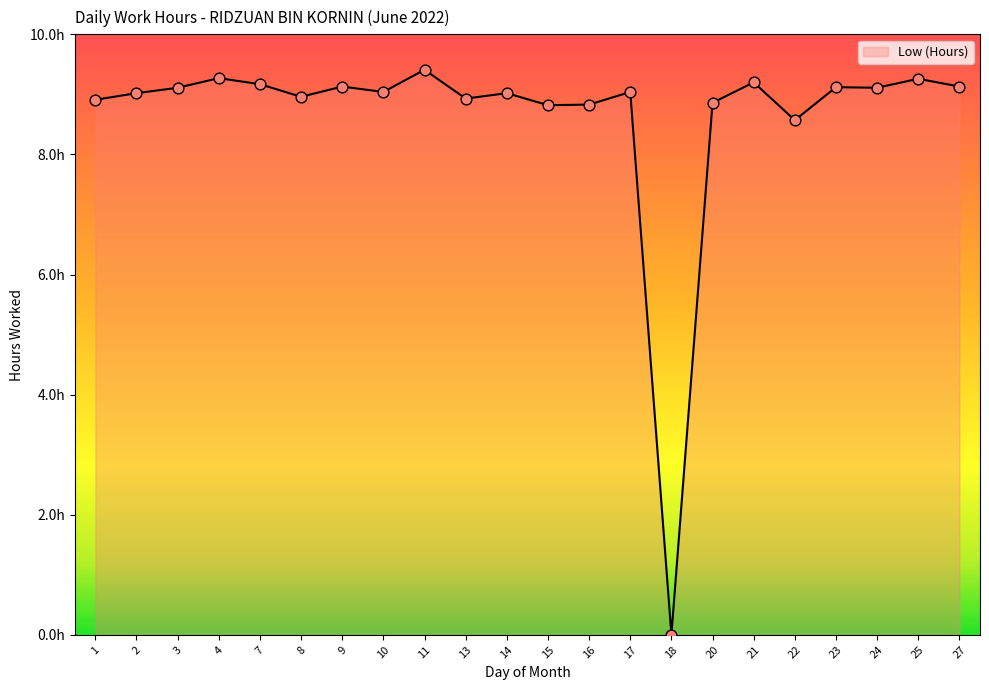

Does the chart have visible grid lines?

No